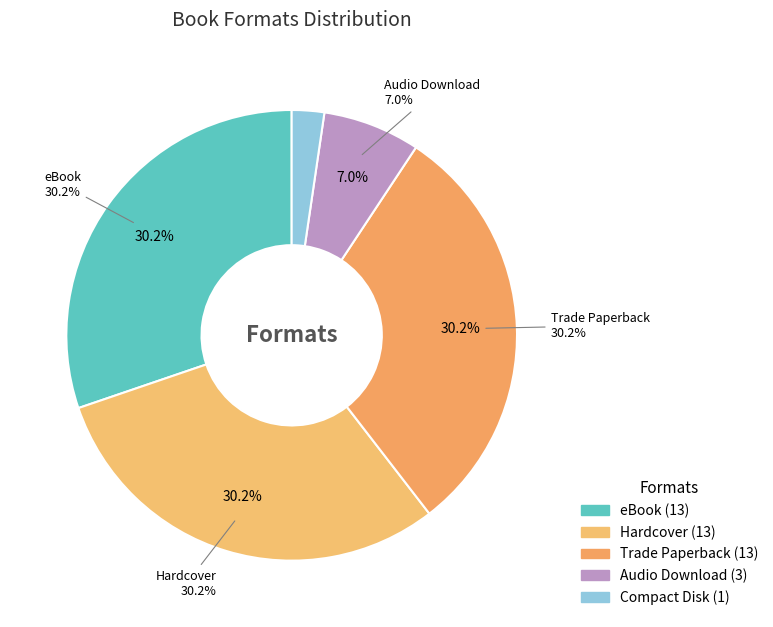

What is the change in value from Hardcover to Compact Disk?

-12